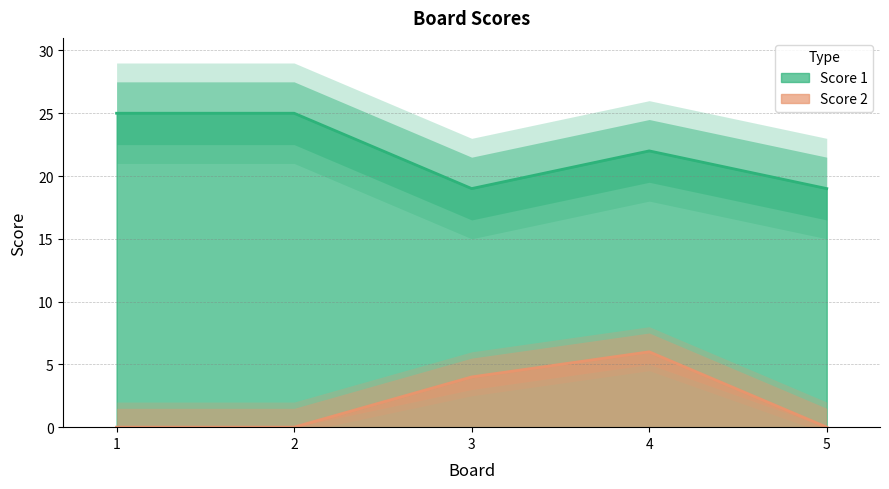

What is the value of the Score 1 point at the 3rd from the left?

19